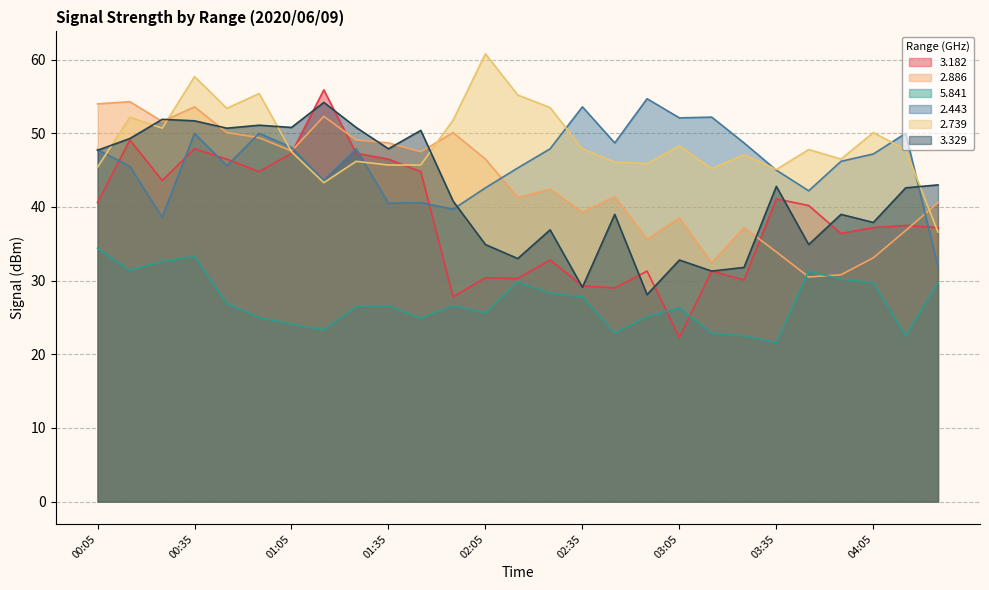

Does the chart have visible grid lines?

Yes